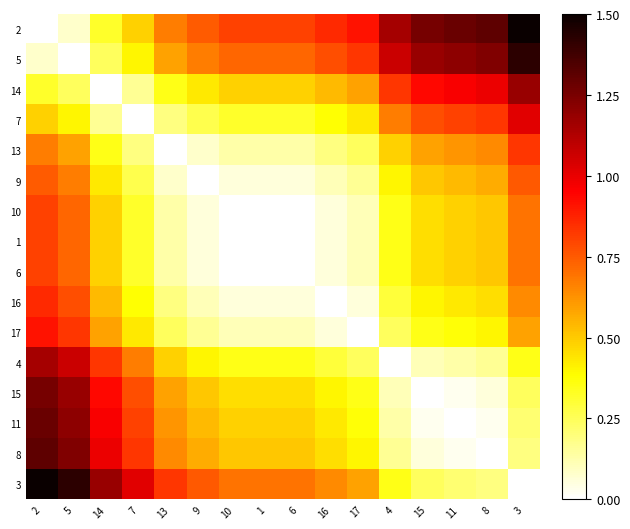

Reading left to right, what are all the values shown in this chart?

2: 2=0.0	5=0.1	14=0.3	7=0.5	13=0.7	9=0.7	10=0.8	1=0.8	6=0.8	16=0.9	17=0.9	4=1.2	15=1.3	11=1.3	8=1.3	3=1.5
5: 2=0.1	5=0.0	14=0.2	7=0.4	13=0.6	9=0.7	10=0.7	1=0.7	6=0.7	16=0.8	17=0.8	4=1.1	15=1.2	11=1.2	8=1.2	3=1.4
14: 2=0.3	5=0.2	14=0.0	7=0.2	13=0.3	9=0.4	10=0.5	1=0.5	6=0.5	16=0.5	17=0.6	4=0.8	15=0.9	11=1.0	8=1.0	3=1.2
7: 2=0.5	5=0.4	14=0.2	7=0.0	13=0.2	9=0.3	10=0.3	1=0.3	6=0.3	16=0.4	17=0.4	4=0.7	15=0.8	11=0.8	8=0.8	3=1.0
13: 2=0.7	5=0.6	14=0.3	7=0.2	13=0.0	9=0.1	10=0.1	1=0.1	6=0.1	16=0.2	17=0.2	4=0.5	15=0.6	11=0.6	8=0.6	3=0.8
9: 2=0.7	5=0.7	14=0.4	7=0.3	13=0.1	9=0.0	10=0.1	1=0.1	6=0.1	16=0.1	17=0.2	4=0.4	15=0.5	11=0.5	8=0.6	3=0.8
10: 2=0.8	5=0.7	14=0.5	7=0.3	13=0.1	9=0.1	10=0.0	1=0.0	6=0.0	16=0.1	17=0.1	4=0.3	15=0.5	11=0.5	8=0.5	3=0.7
1: 2=0.8	5=0.7	14=0.5	7=0.3	13=0.1	9=0.1	10=0.0	1=0.0	6=0.0	16=0.1	17=0.1	4=0.3	15=0.5	11=0.5	8=0.5	3=0.7
6: 2=0.8	5=0.7	14=0.5	7=0.3	13=0.1	9=0.1	10=0.0	1=0.0	6=0.0	16=0.1	17=0.1	4=0.3	15=0.5	11=0.5	8=0.5	3=0.7
16: 2=0.9	5=0.8	14=0.5	7=0.4	13=0.2	9=0.1	10=0.1	1=0.1	6=0.1	16=0.0	17=0.1	4=0.3	15=0.4	11=0.4	8=0.5	3=0.6
17: 2=0.9	5=0.8	14=0.6	7=0.4	13=0.2	9=0.2	10=0.1	1=0.1	6=0.1	16=0.1	17=0.0	4=0.2	15=0.3	11=0.4	8=0.4	3=0.6
4: 2=1.2	5=1.1	14=0.8	7=0.7	13=0.5	9=0.4	10=0.3	1=0.3	6=0.3	16=0.3	17=0.2	4=0.0	15=0.1	11=0.1	8=0.2	3=0.3
15: 2=1.3	5=1.2	14=0.9	7=0.8	13=0.6	9=0.5	10=0.5	1=0.5	6=0.5	16=0.4	17=0.3	4=0.1	15=0.0	11=0.0	8=0.1	3=0.2
11: 2=1.3	5=1.2	14=1.0	7=0.8	13=0.6	9=0.5	10=0.5	1=0.5	6=0.5	16=0.4	17=0.4	4=0.1	15=0.0	11=0.0	8=0.0	3=0.2
8: 2=1.3	5=1.2	14=1.0	7=0.8	13=0.6	9=0.6	10=0.5	1=0.5	6=0.5	16=0.5	17=0.4	4=0.2	15=0.1	11=0.0	8=0.0	3=0.2
3: 2=1.5	5=1.4	14=1.2	7=1.0	13=0.8	9=0.8	10=0.7	1=0.7	6=0.7	16=0.6	17=0.6	4=0.3	15=0.2	11=0.2	8=0.2	3=0.0